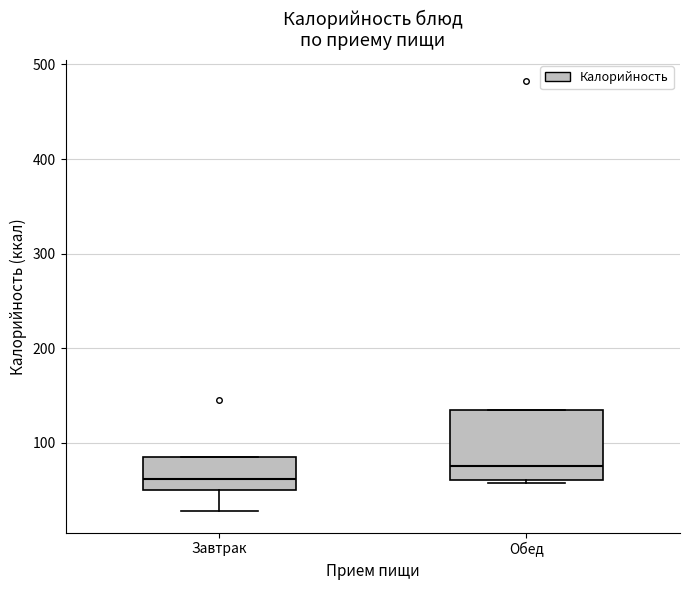

Which box's median line is the lowest?

Завтрак